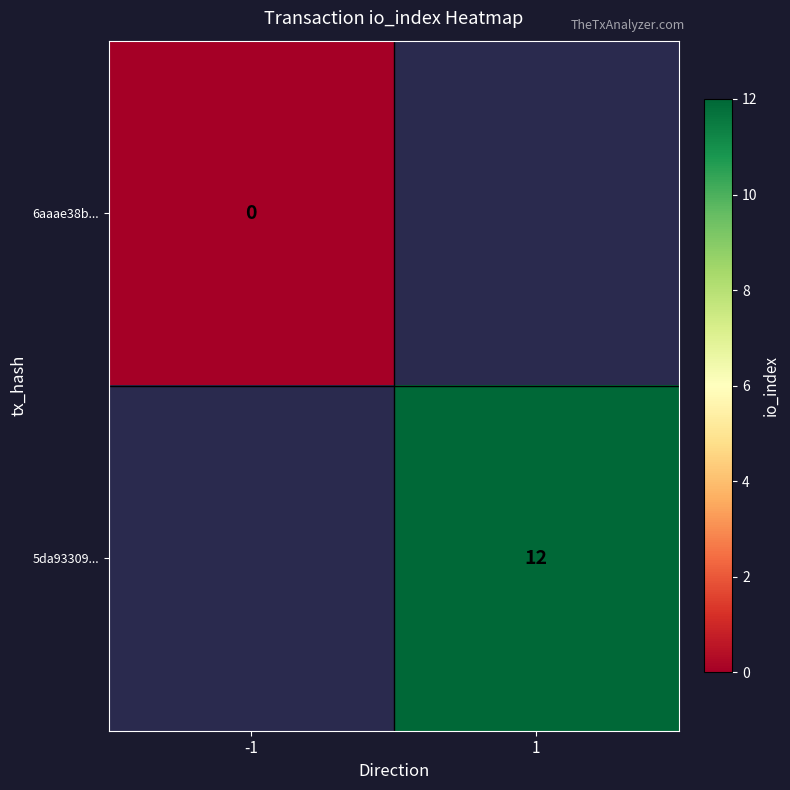

Which category has the highest value in the 6aaae38b... series?

-1